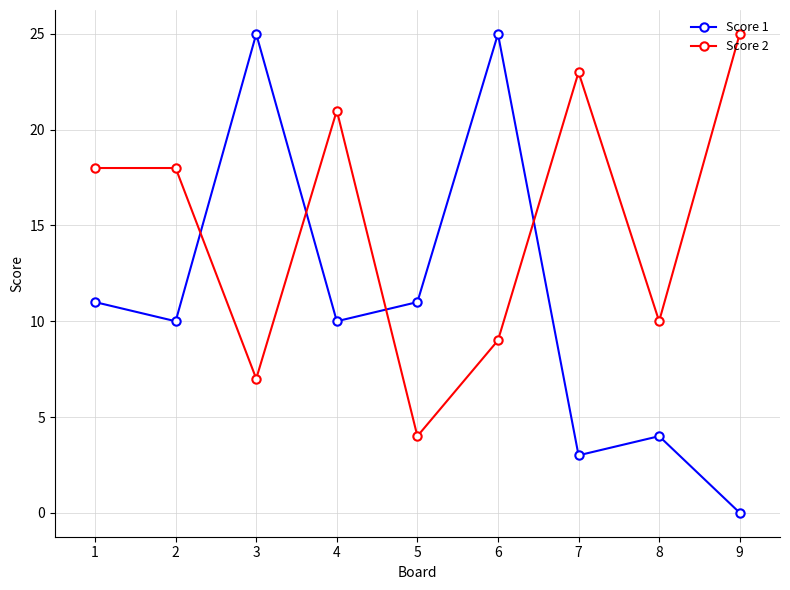

Read the Score 1 value at 2, to the nearest 10.

10